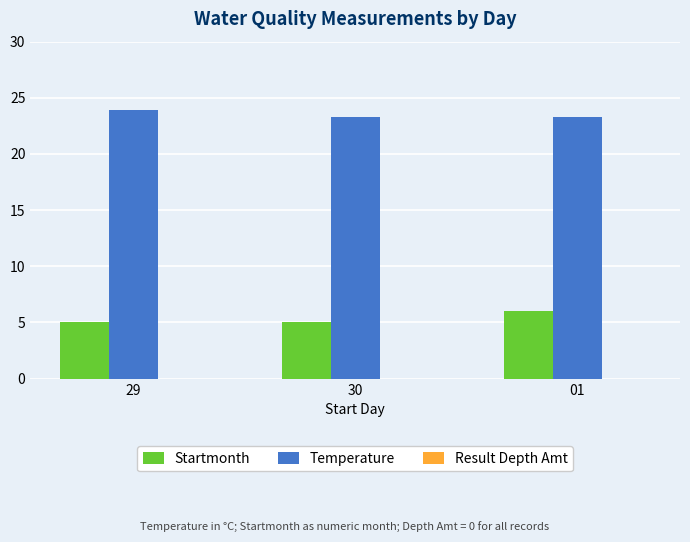

Count the number of categories in the chart.

3